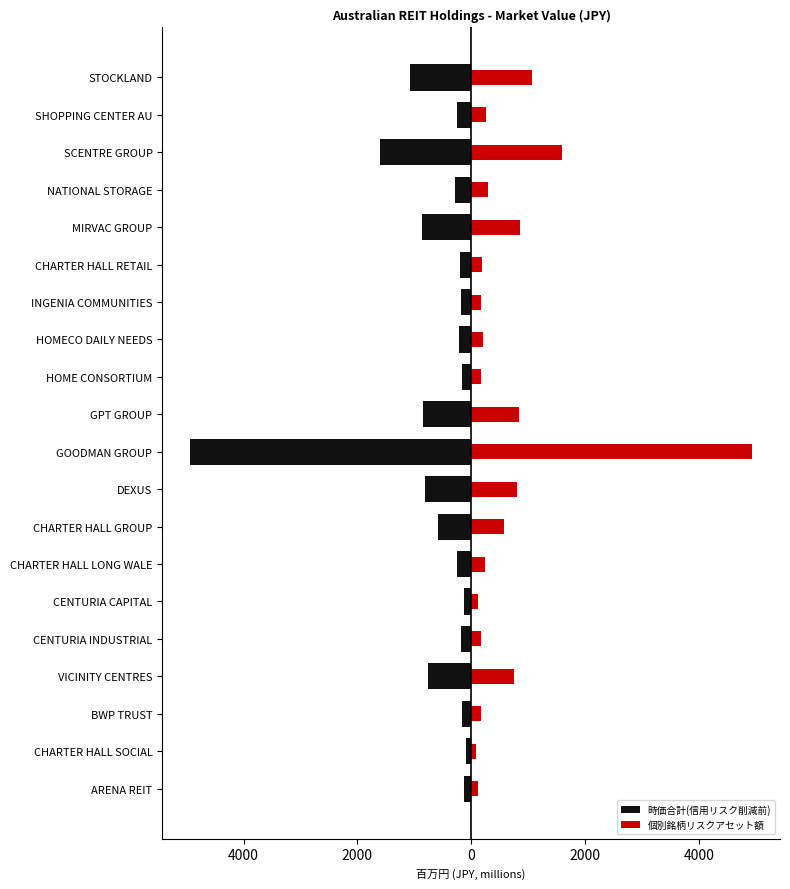

How many data points does each series have?

20